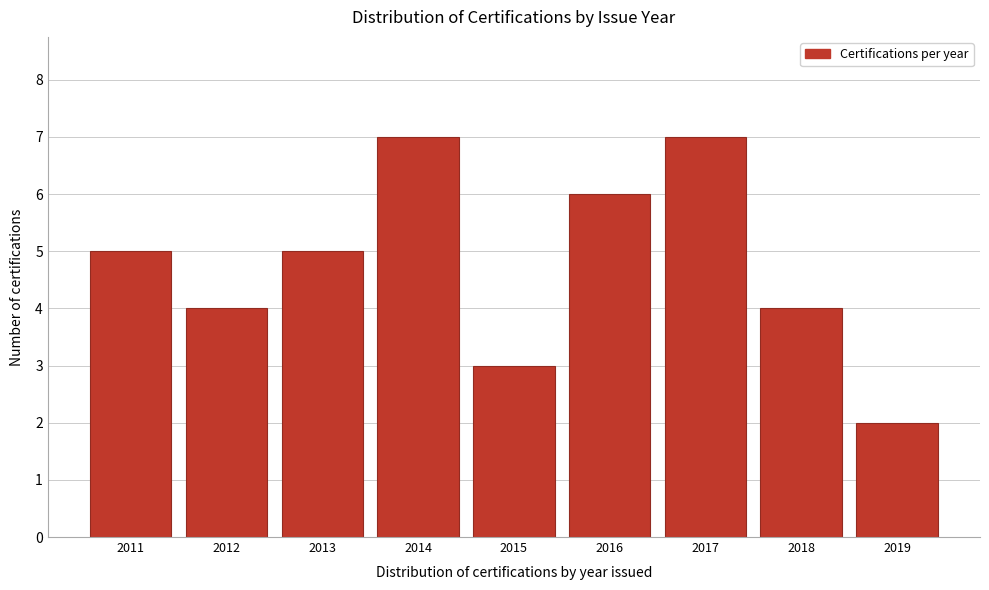

Reading right to left, what are all the values shown in this chart?

2	4	7	6	3	7	5	4	5